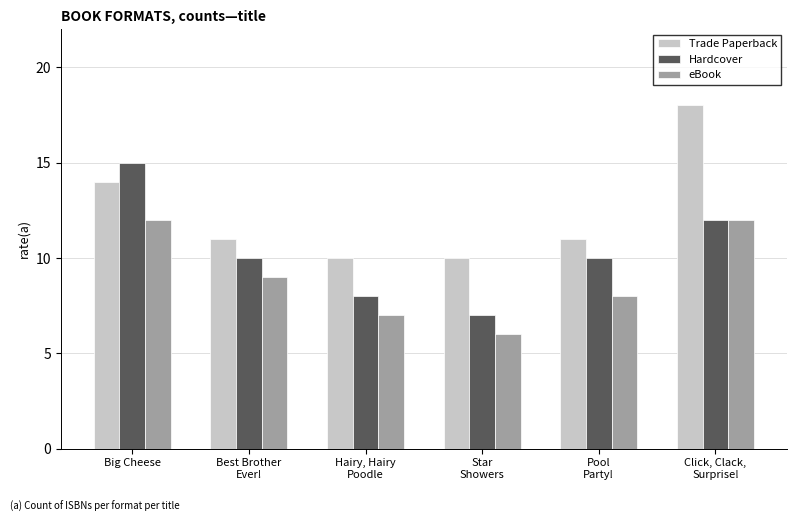

Count the Trade Paperback values in the range 10 to 14.

5